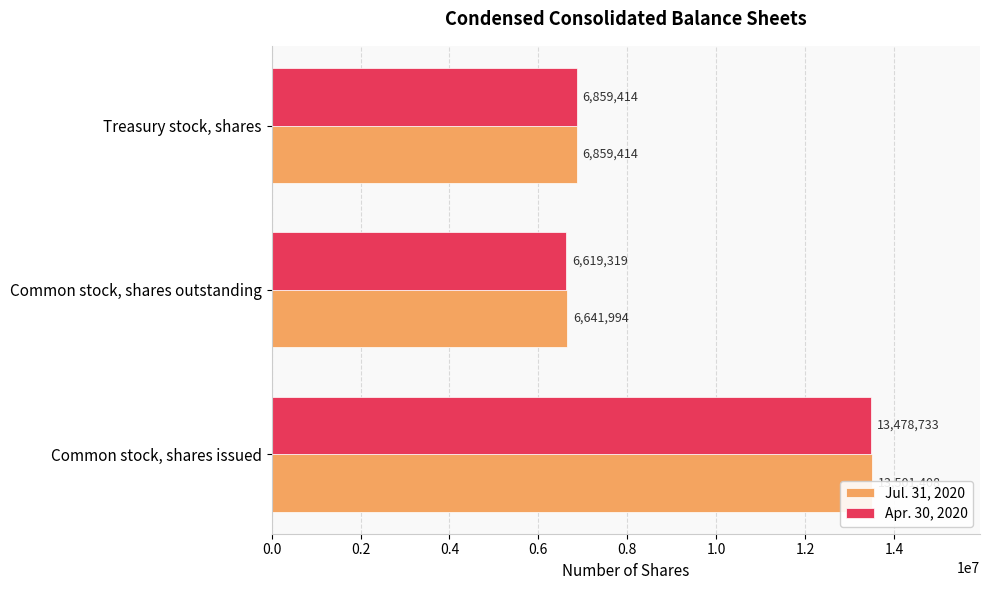

Which has a higher value, Common stock, shares outstanding or Treasury stock, shares?

Treasury stock, shares